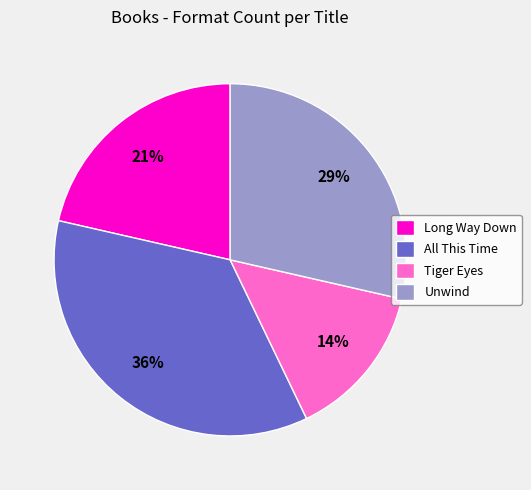

Combined, do All This Time and Unwind account for over 50%?

Yes